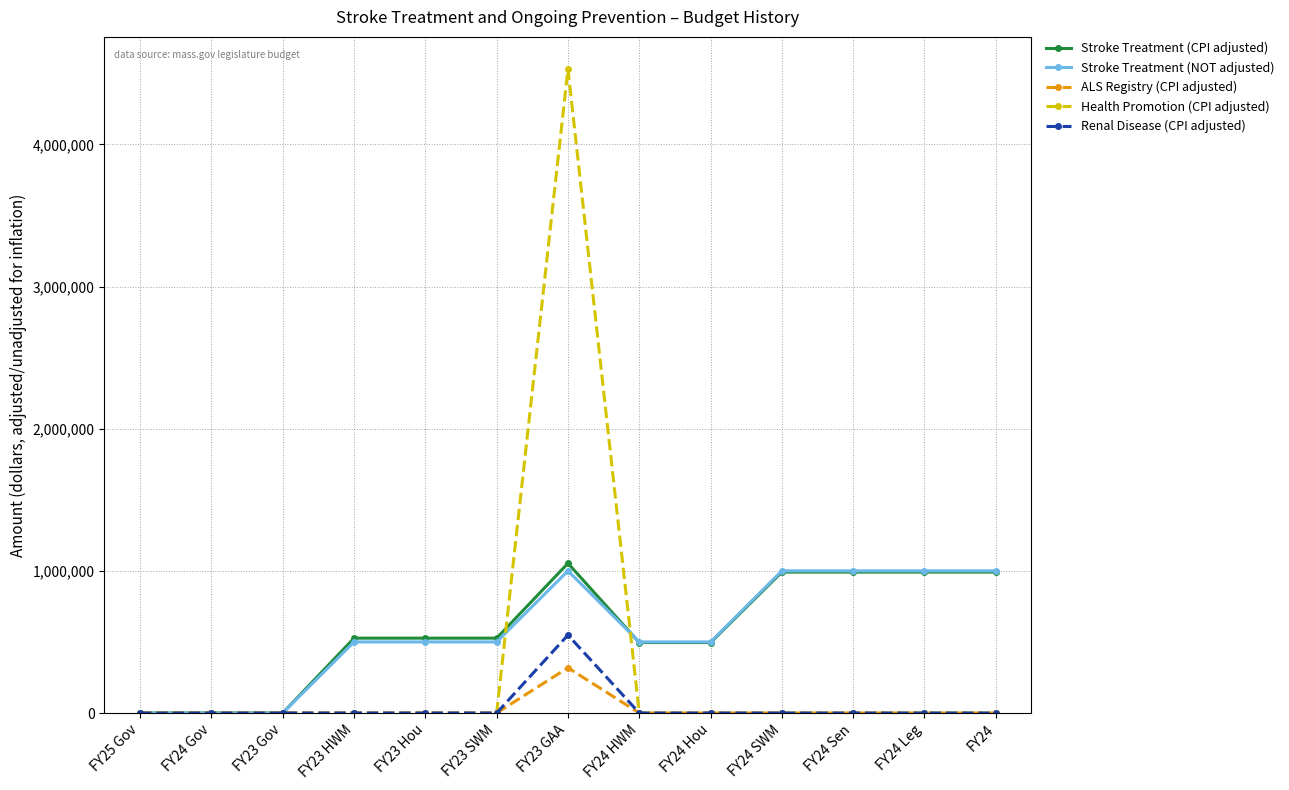

What is the greatest value displayed?

4529795